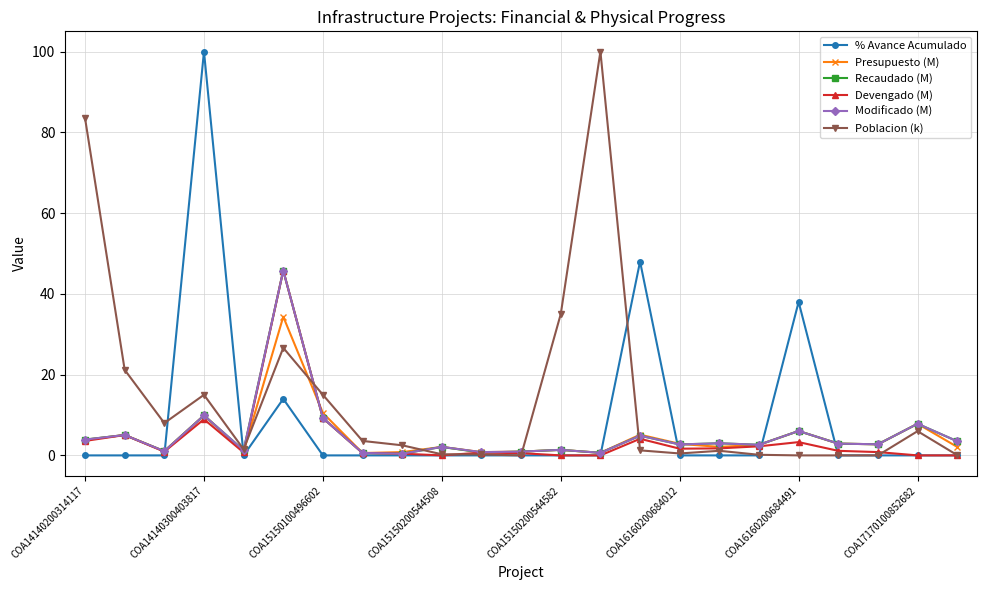

True or false: % Avance Acumulado has more than 2 interior local peaks.

True